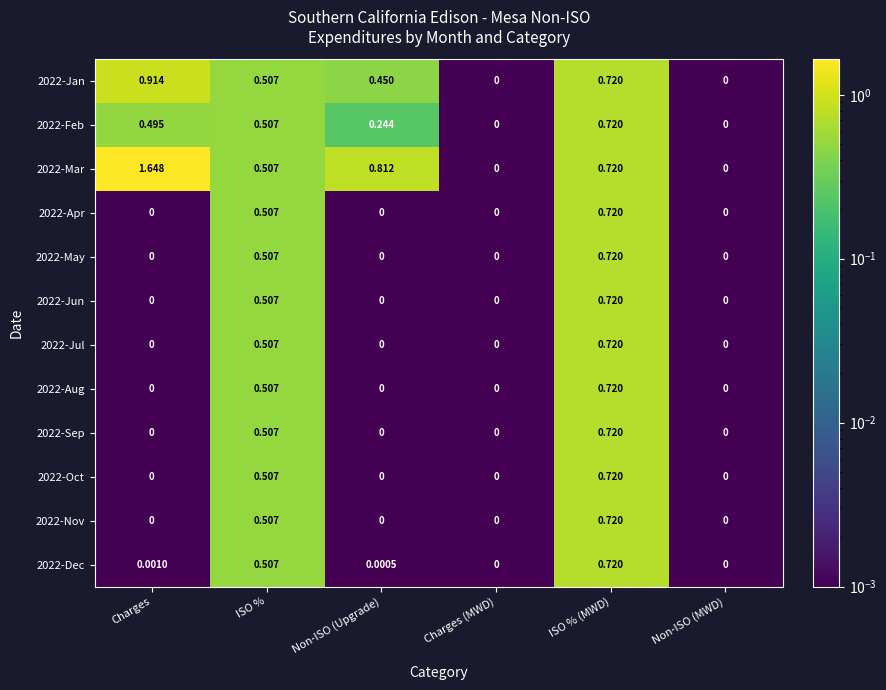

At which category is the sum across all series the highest?

ISO % (MWD)